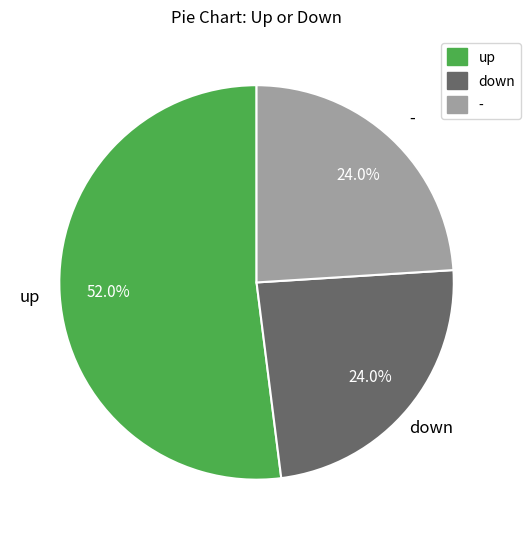

What is the majority slice?

up